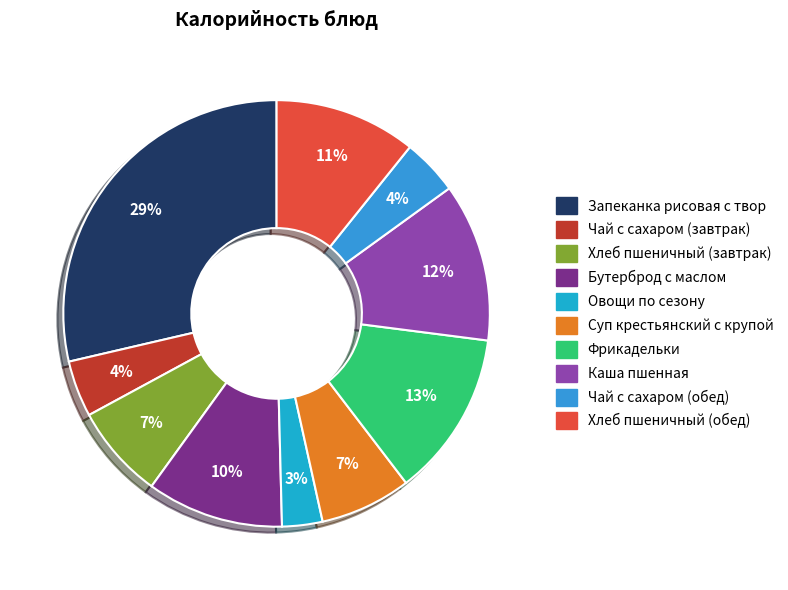

How much of the chart is everything except Чай с сахаром (обед)?

95.7%